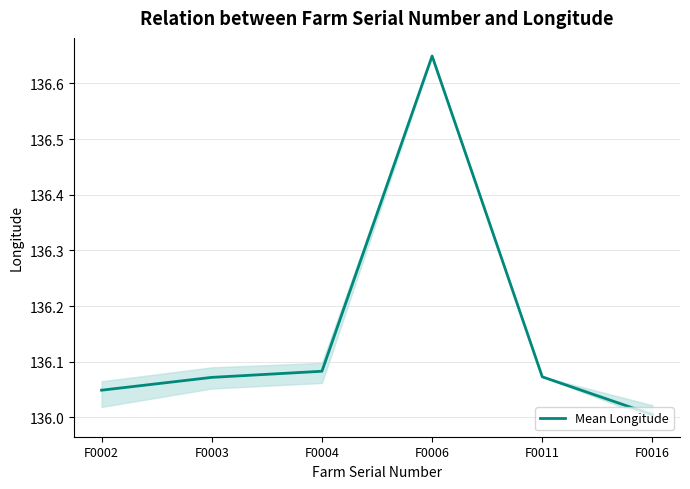

At which category does the chart reach its peak across all series?

F0006